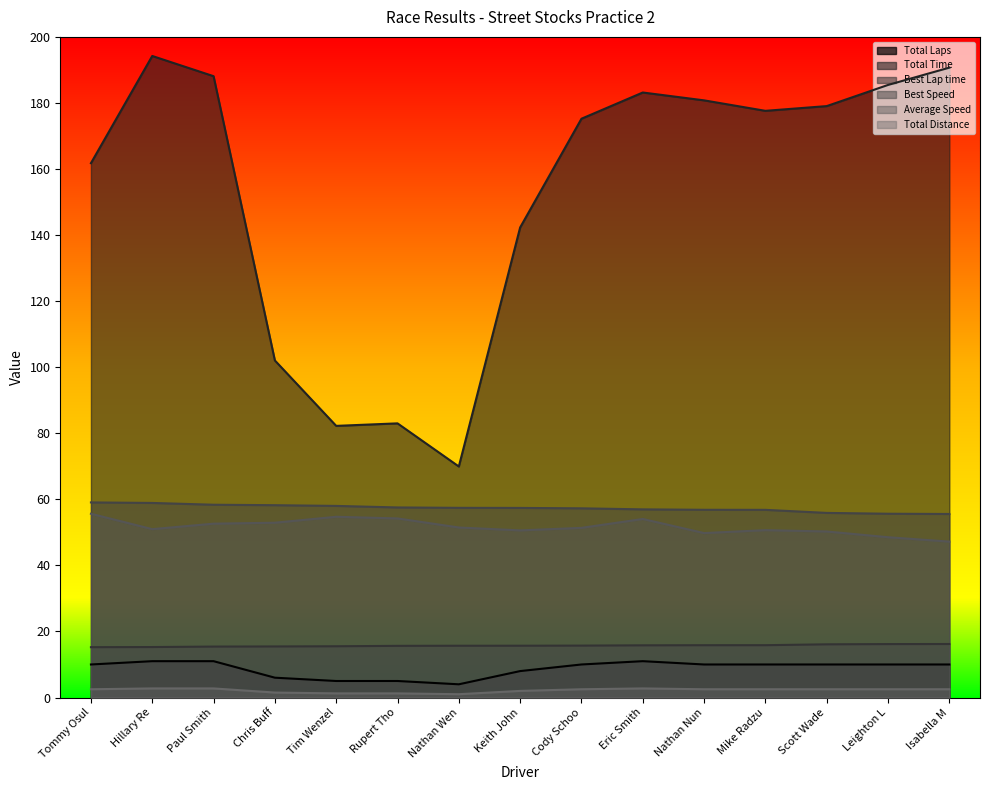

What is the minimum value shown in the chart?

1.0